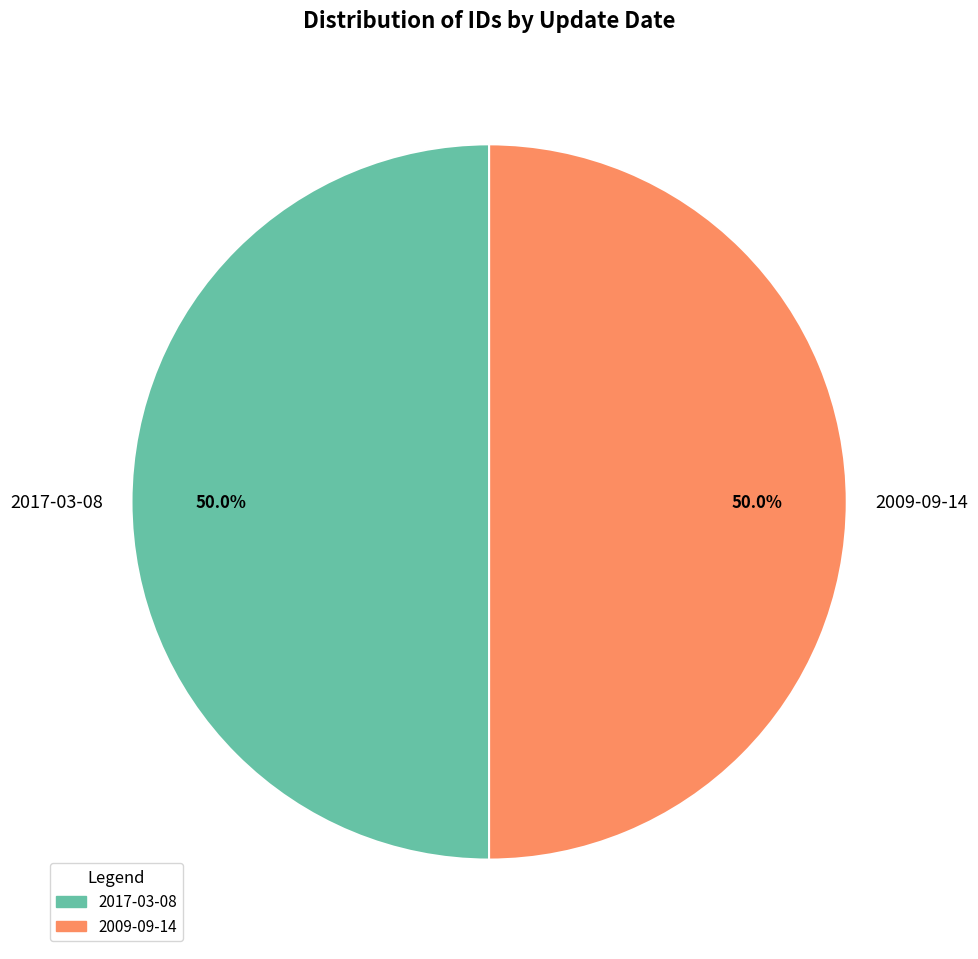

How many slices are in this pie chart?

2